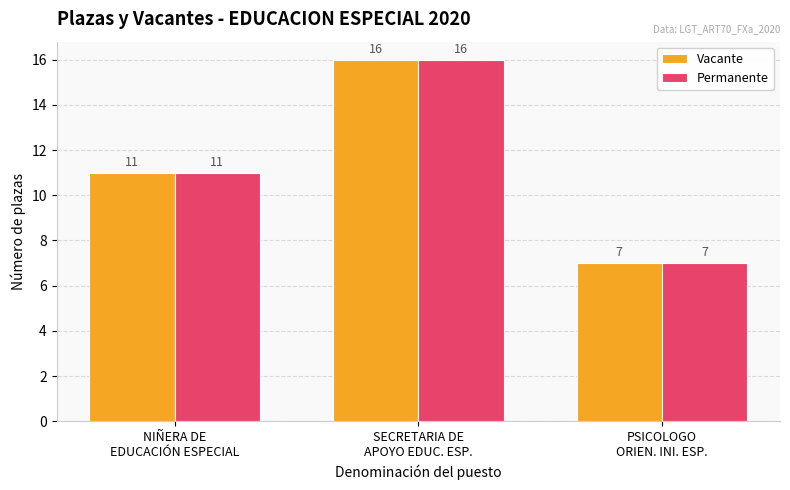

Reading left to right, what are all the values shown in this chart?

Vacante: NIÑERA DE
EDUCACIÓN ESPECIAL=11	SECRETARIA DE
APOYO EDUC. ESP.=16	PSICOLOGO
ORIEN. INI. ESP.=7
Permanente: NIÑERA DE
EDUCACIÓN ESPECIAL=11	SECRETARIA DE
APOYO EDUC. ESP.=16	PSICOLOGO
ORIEN. INI. ESP.=7